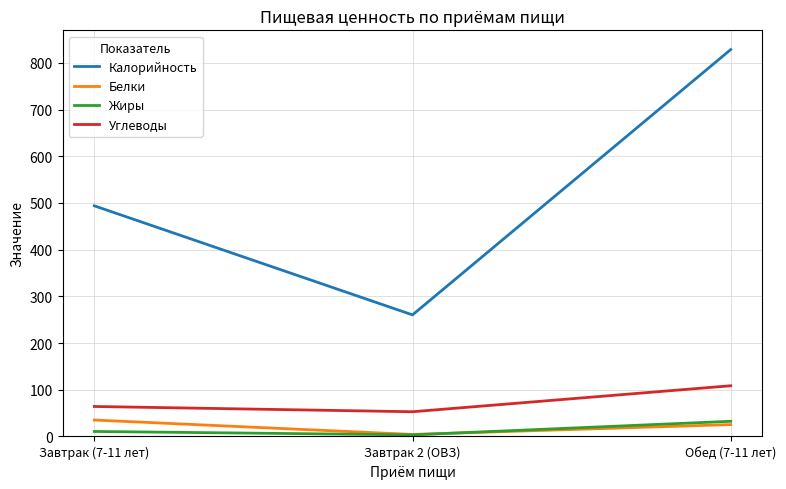

What is the total value across all series at Обед (7-11 лет)?

994.8